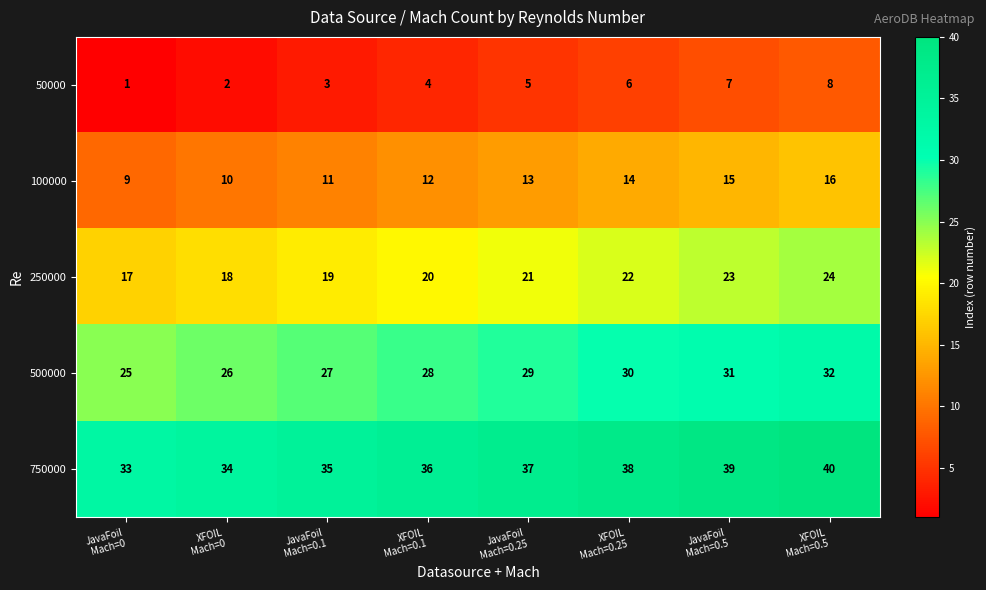

At XFOIL
Mach=0, list the series in order from smallest to largest.

50000, 100000, 250000, 500000, 750000